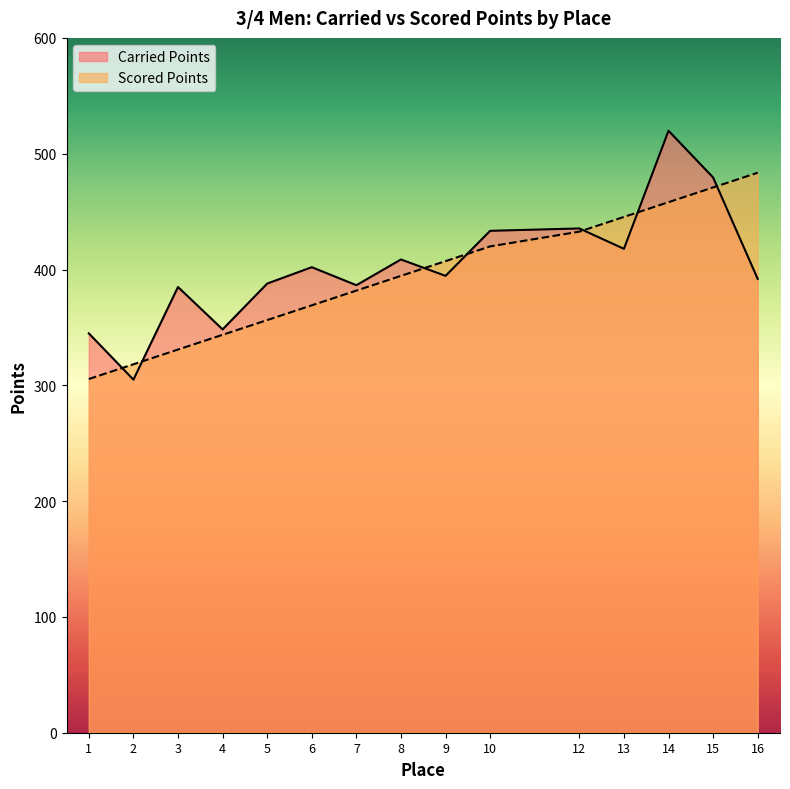

True or false: Scored Points has a value of 343.6 at 4.

True